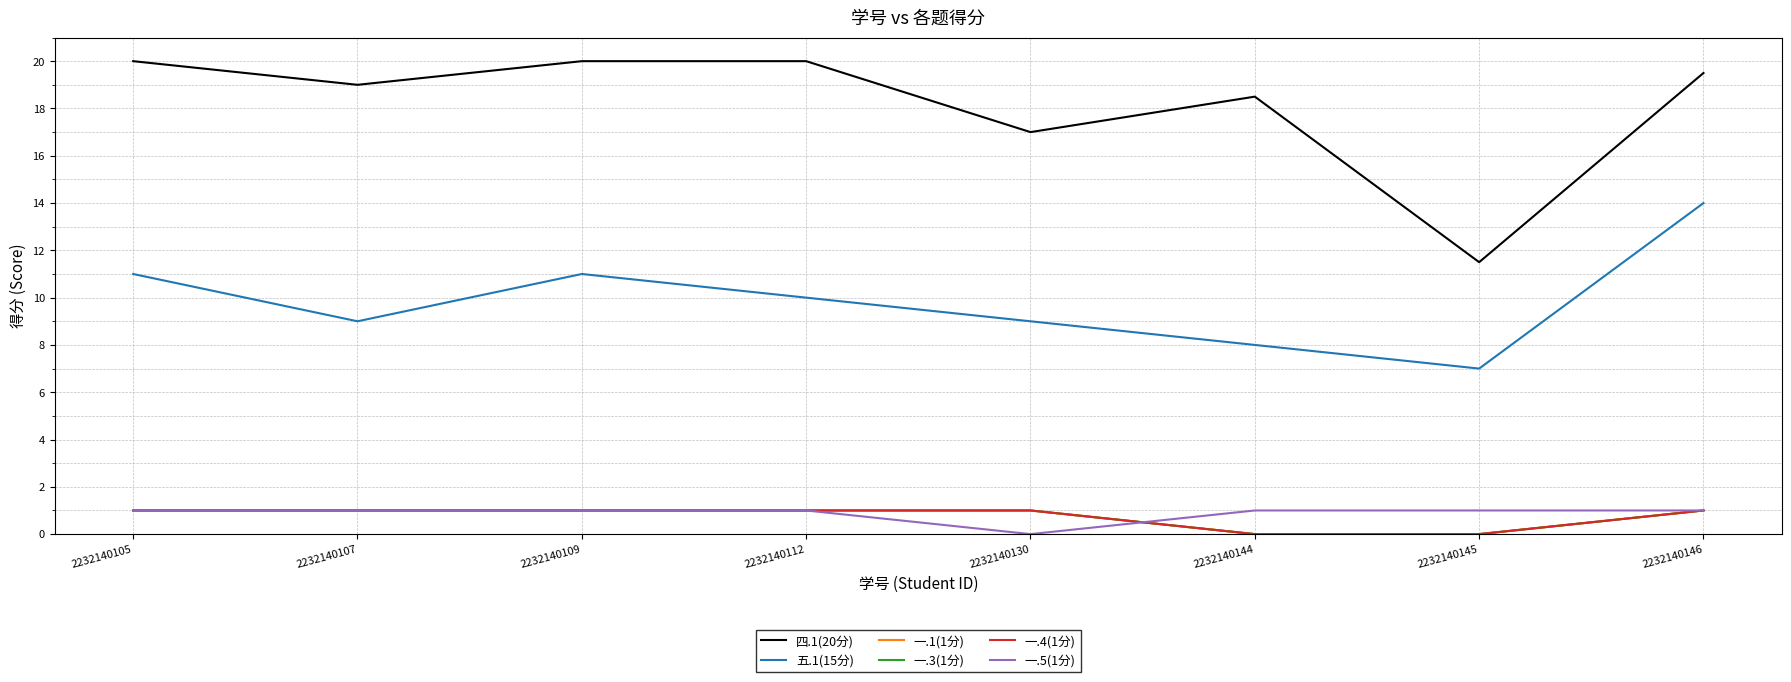

Rank the series at 2232140130 from lowest to highest value.

一.5(1分), 一.1(1分), 一.3(1分), 一.4(1分), 五.1(15分), 四.1(20分)